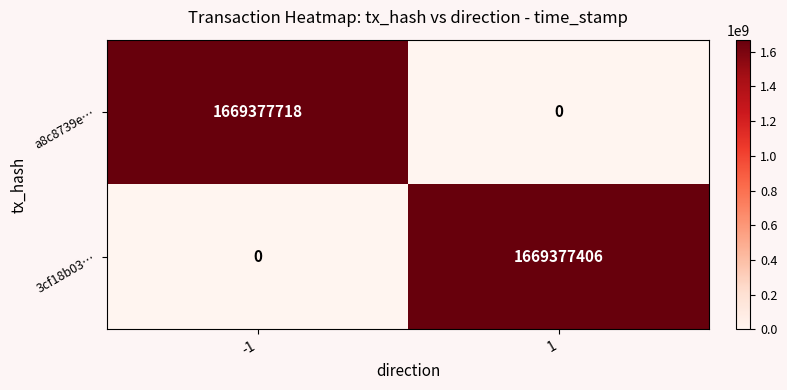

What is the total value across all series at -1?

1669377718